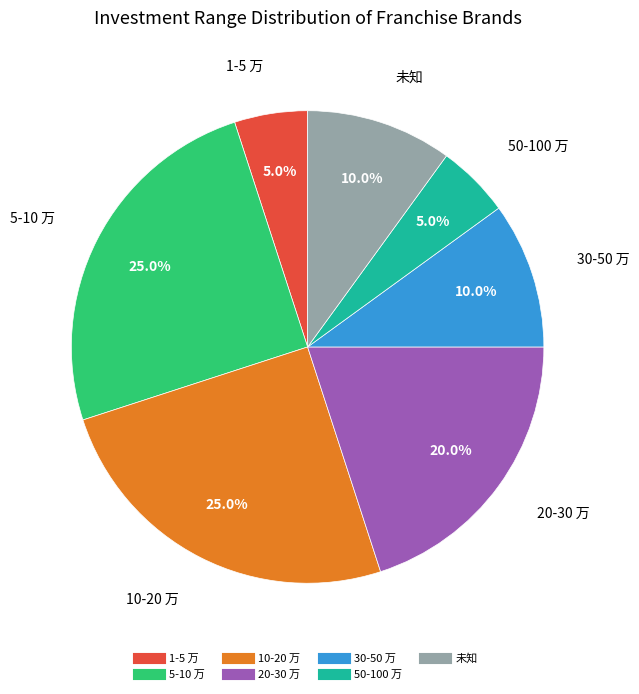

Is it true that 10-20 万 is 25% of the pie?

True